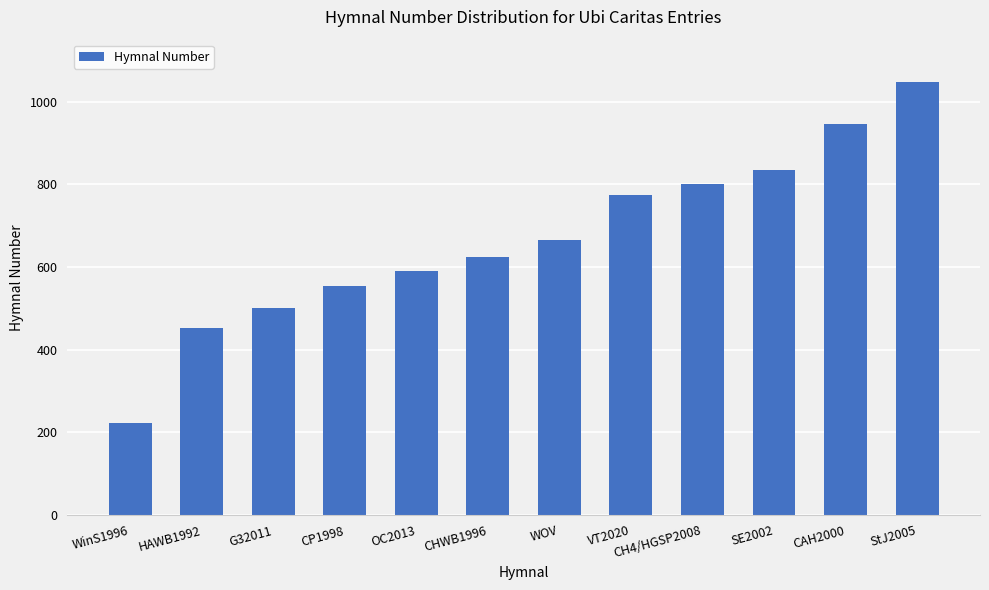

What is the smallest value displayed?

222